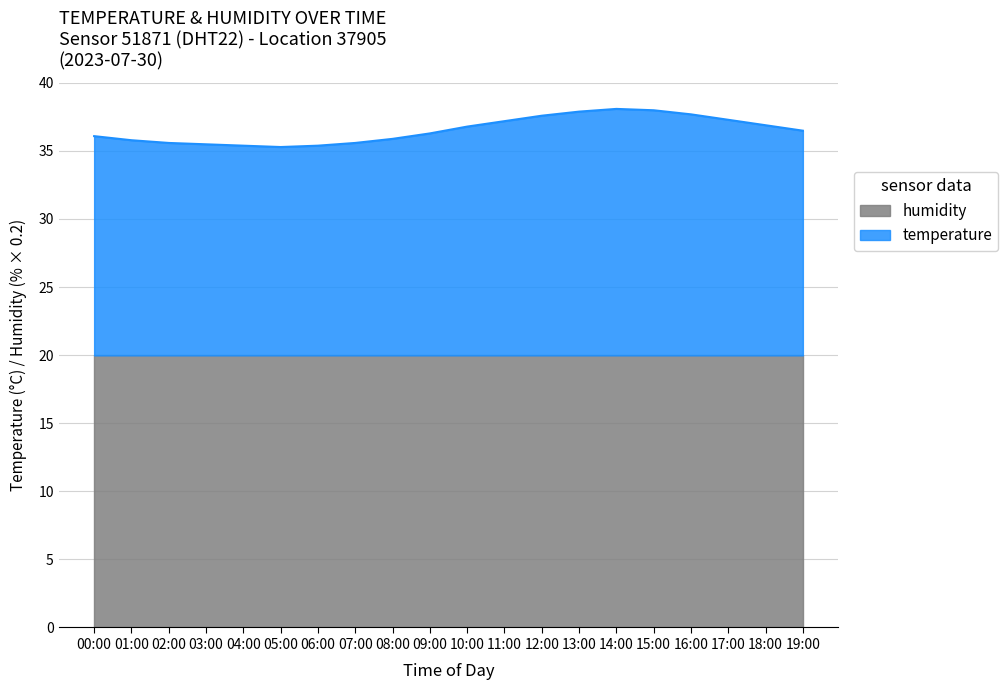

What is the minimum value shown in the chart?

35.3